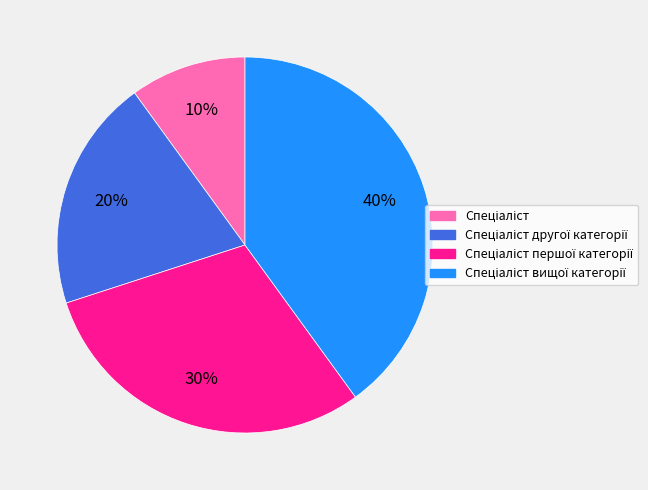

Is there any slice that represents more than half of the pie?

No